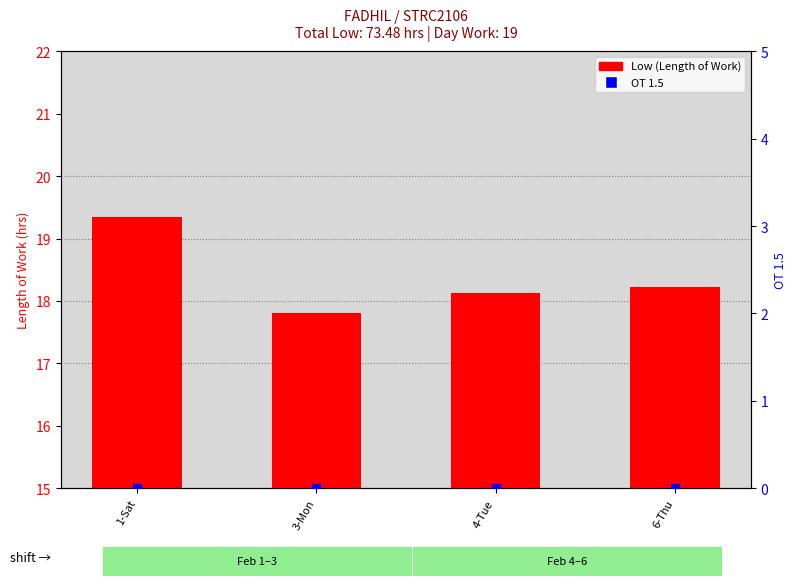

List the series in order of their overall mean, highest first.

Low (Length of Work), OT 1.5